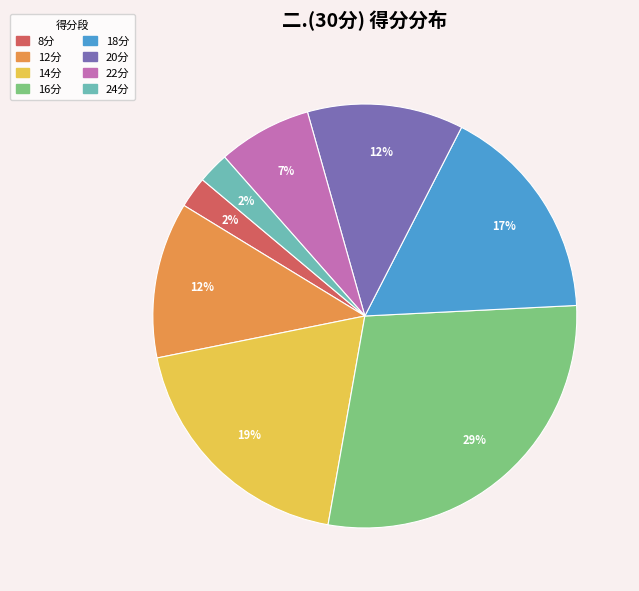

Combined, do 8分 and 16分 account for over 50%?

No